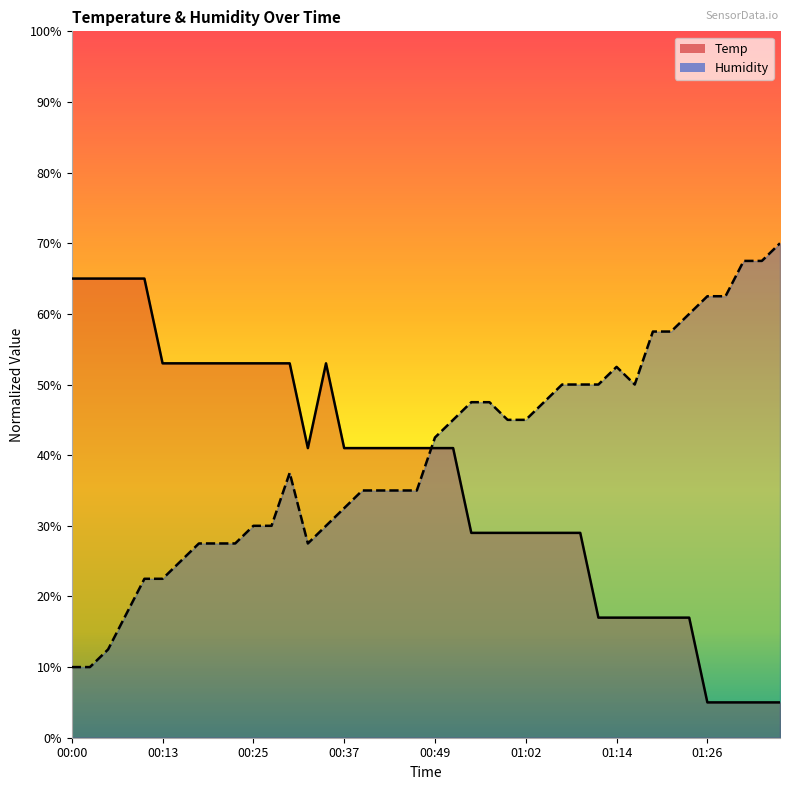

At which label does Humidity first exceed 42?

00:49